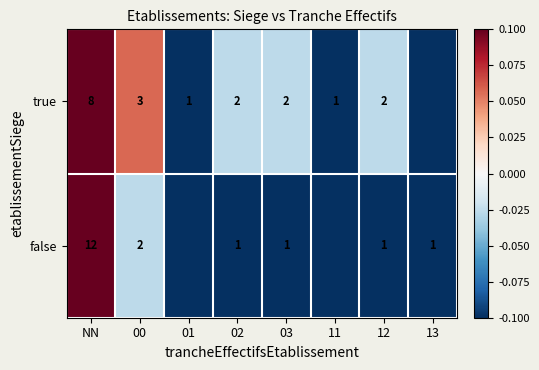

Is the value of true at 00 greater than the value of false at 02?

Yes